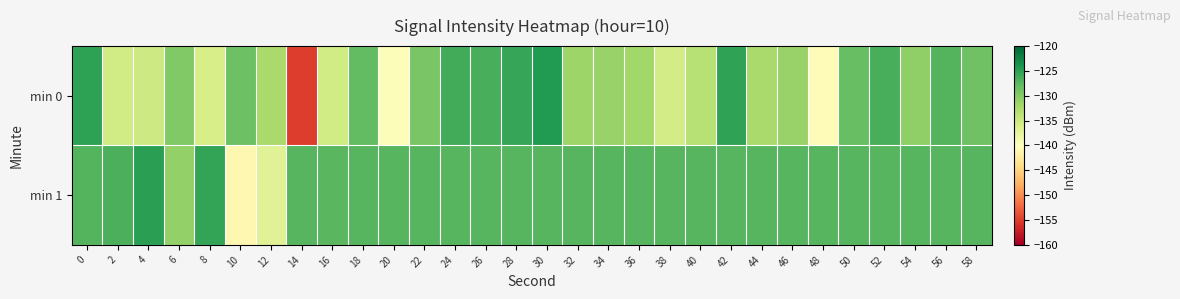

Reading left to right, list all the values displayed in this chart.

min 0: 0=-125.1	2=-135.3	4=-135.1	6=-129.8	8=-135.9	10=-128.5	12=-132.3	14=-155.0	16=-135.4	18=-127.8	20=-139.7	22=-129.3	24=-126.2	26=-126.5	28=-125.5	30=-124.4	32=-131.5	34=-131.2	36=-131.8	38=-135.5	40=-133.4	42=-125.2	44=-132.2	46=-131.2	48=-140.4	50=-128.2	52=-126.5	54=-130.8	56=-127.1	58=-128.7
min 1: 0=-127.0	2=-126.6	4=-124.9	6=-130.9	8=-125.3	10=-141.0	12=-136.7	14=-127.3	16=-127.4	18=-127.2	20=-127.2	22=-127.2	24=-127.2	26=-127.2	28=-127.2	30=-127.2	32=-127.2	34=-127.2	36=-127.2	38=-127.2	40=-127.2	42=-127.2	44=-127.2	46=-127.2	48=-127.2	50=-127.2	52=-127.2	54=-127.2	56=-127.2	58=-127.2